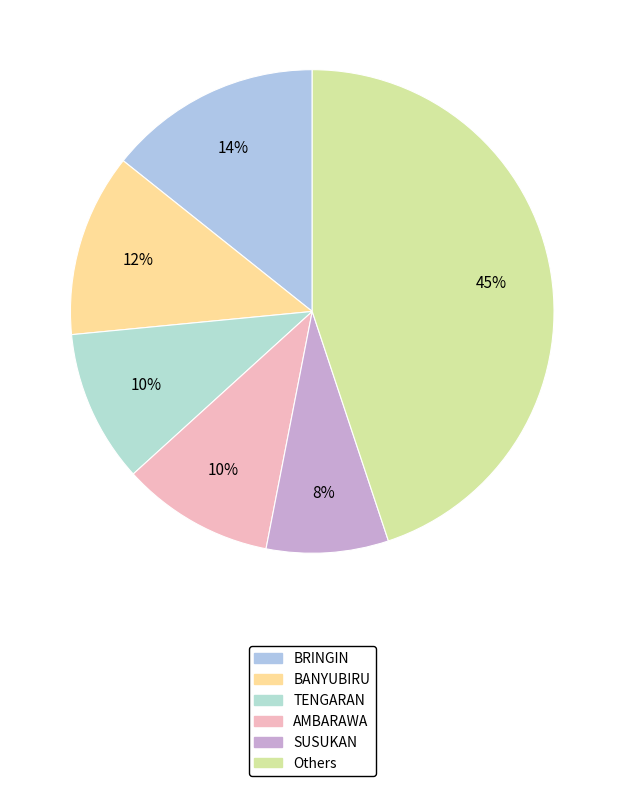

Count the number of slices in the pie.

6